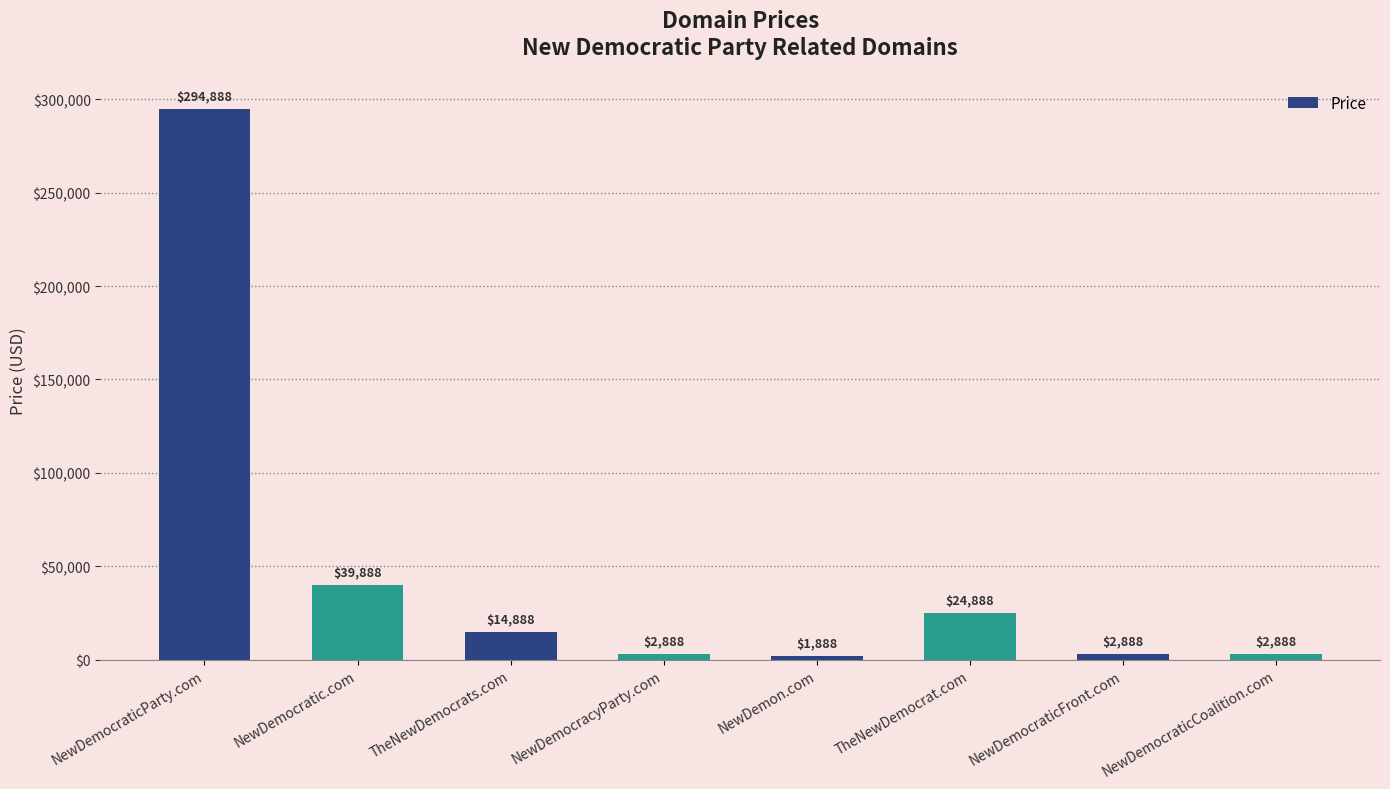

The chart shows a value of 39888 at NewDemocratic.com. True or false?

True